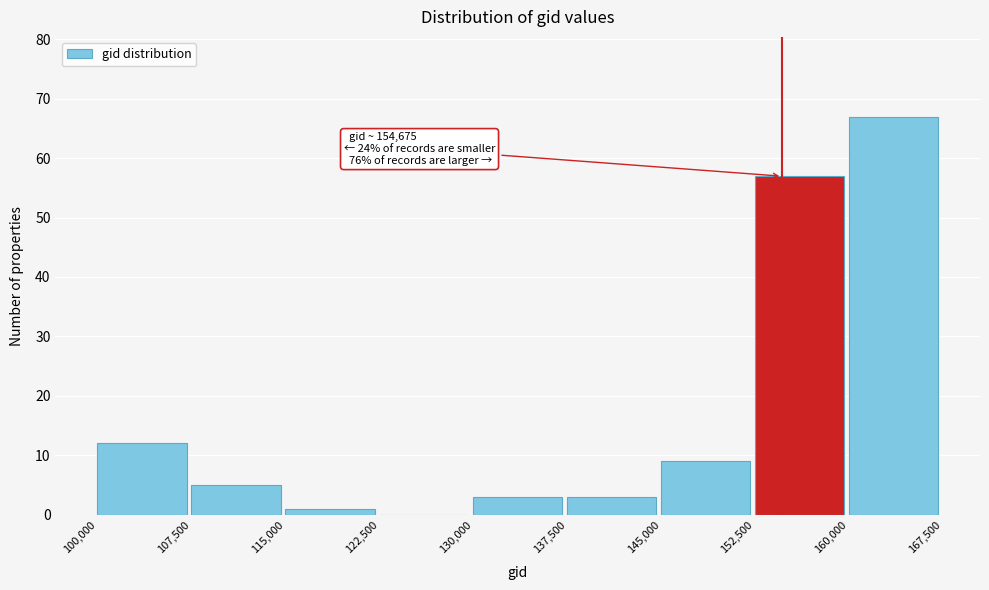

Over which range of the x-axis is the bar tallest?

160,000 to 167,500